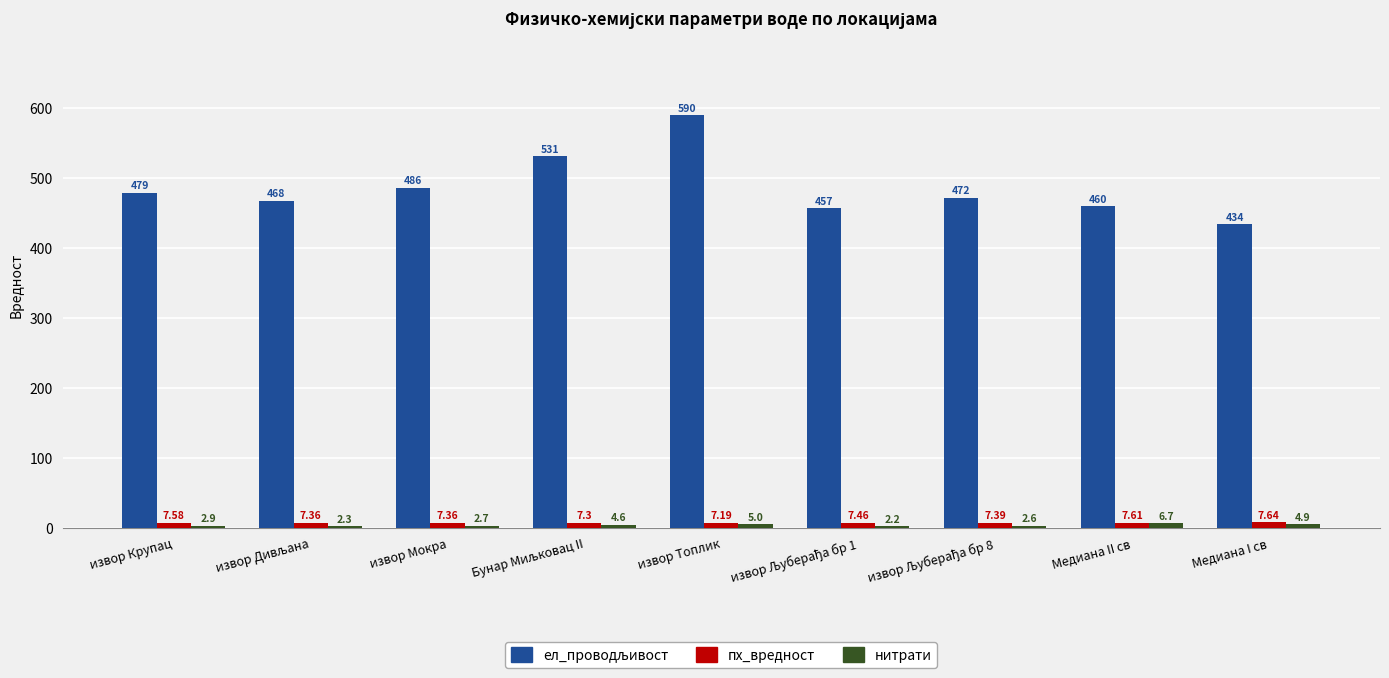

Which label corresponds to the largest value in the chart?

извор Топлик